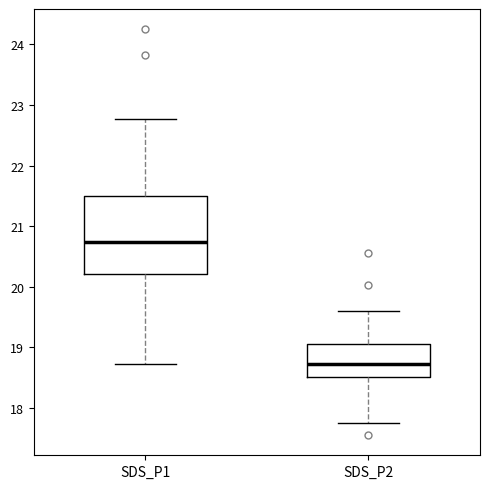

Reading left to right, transcribe this box plot: for each box, give where its median line is, the range the box spans, and where its two whiskers end, as read against the y-axis. The values are not printed on the chart, so give them approximately, as read against the axis.

SDS_P1: median 20.7, box 20.2 to 21.5, whiskers 18.7 to 22.8
SDS_P2: median 18.7, box 18.5 to 19.1, whiskers 17.8 to 19.6